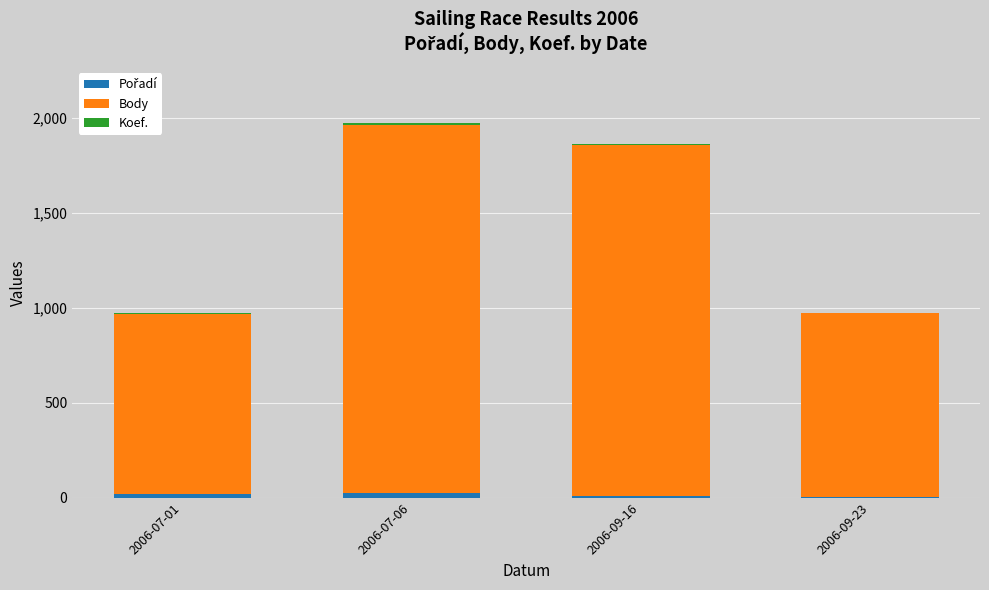

How many data points does each series have?

4